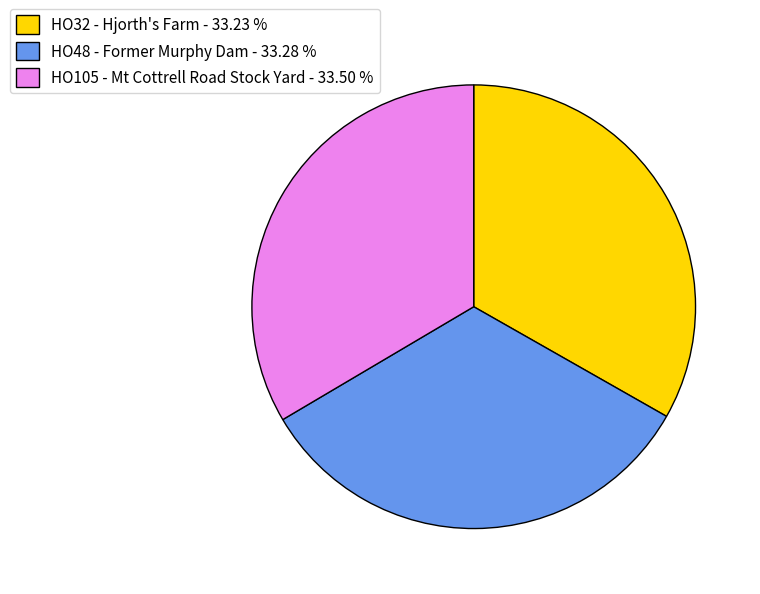

Is there a majority slice in this chart?

No